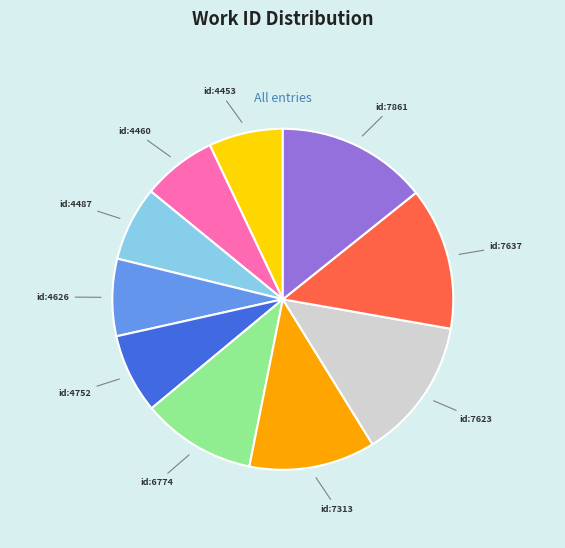

Is there any slice that represents more than half of the pie?

No